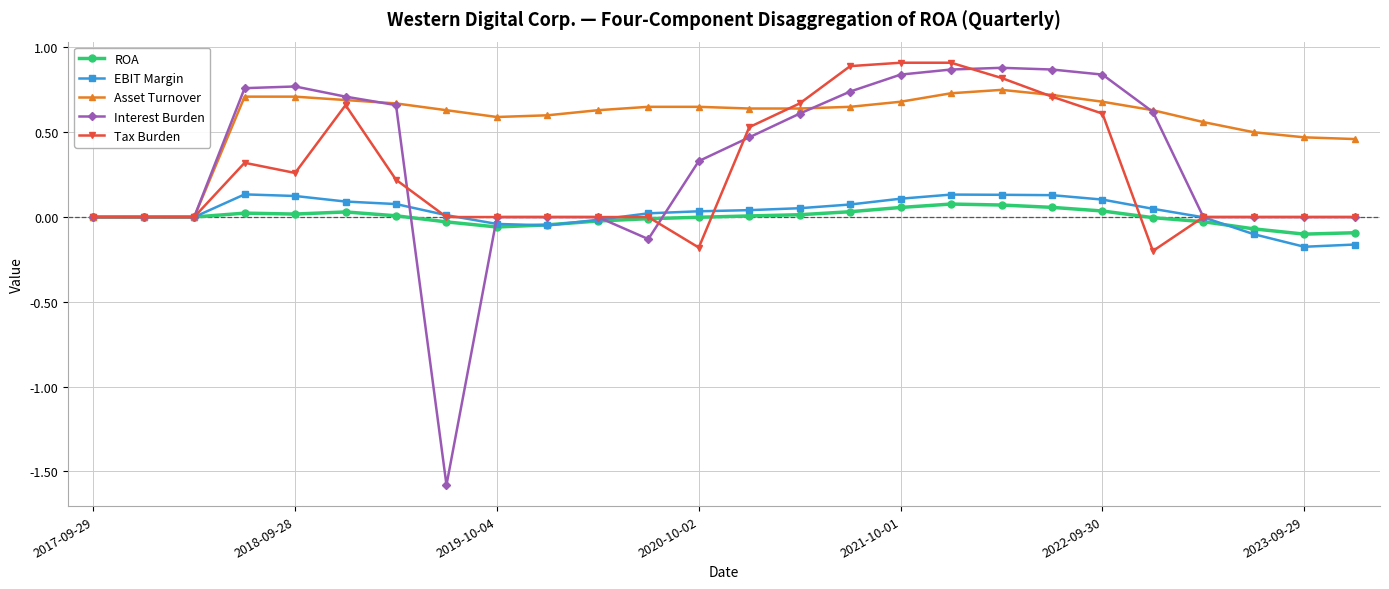

How many distinct data groups are displayed?

5